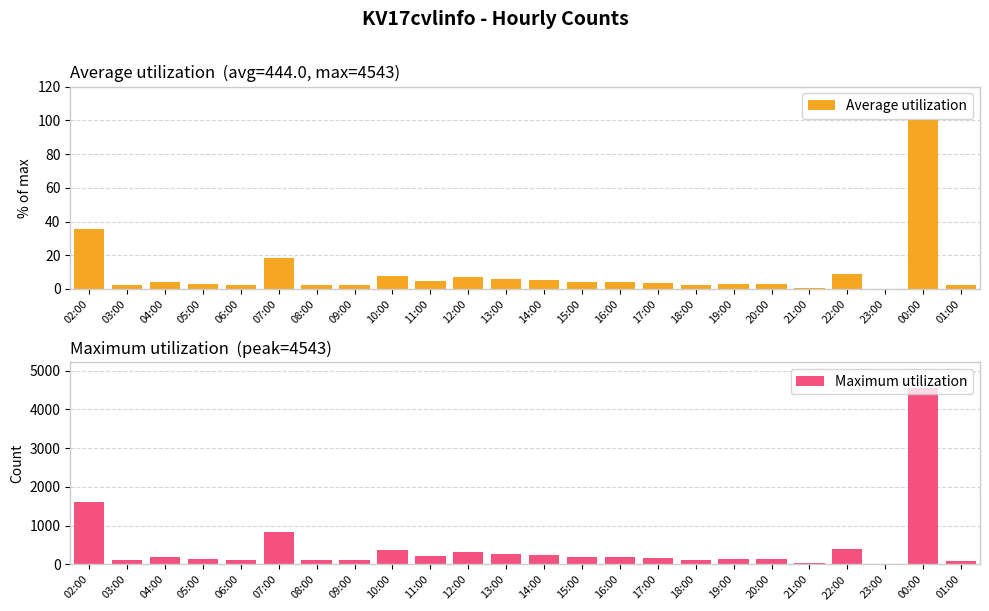

Which category has the lowest value in the Average utilization series?

23:00